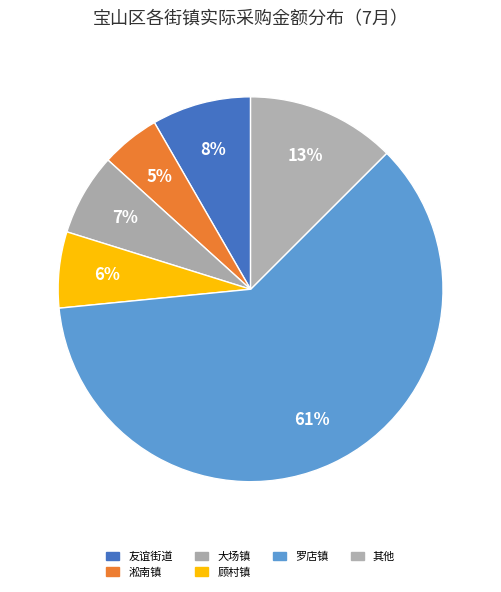

How many slices are in this pie chart?

6